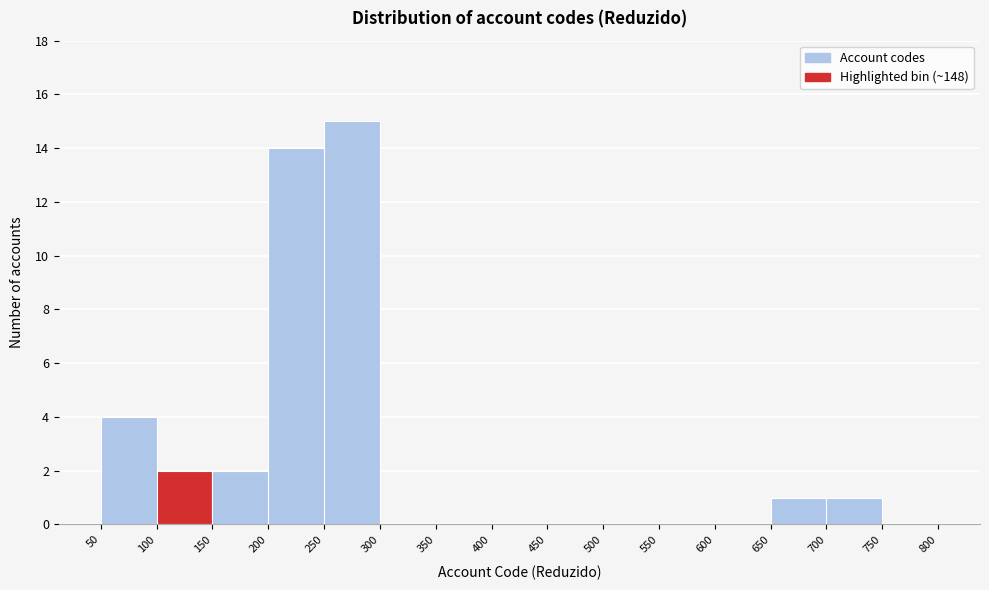

How tall is the bar that spans 50 to 100 on the x-axis? The values are not printed on the chart, so give them approximately, as read against the axis.

4